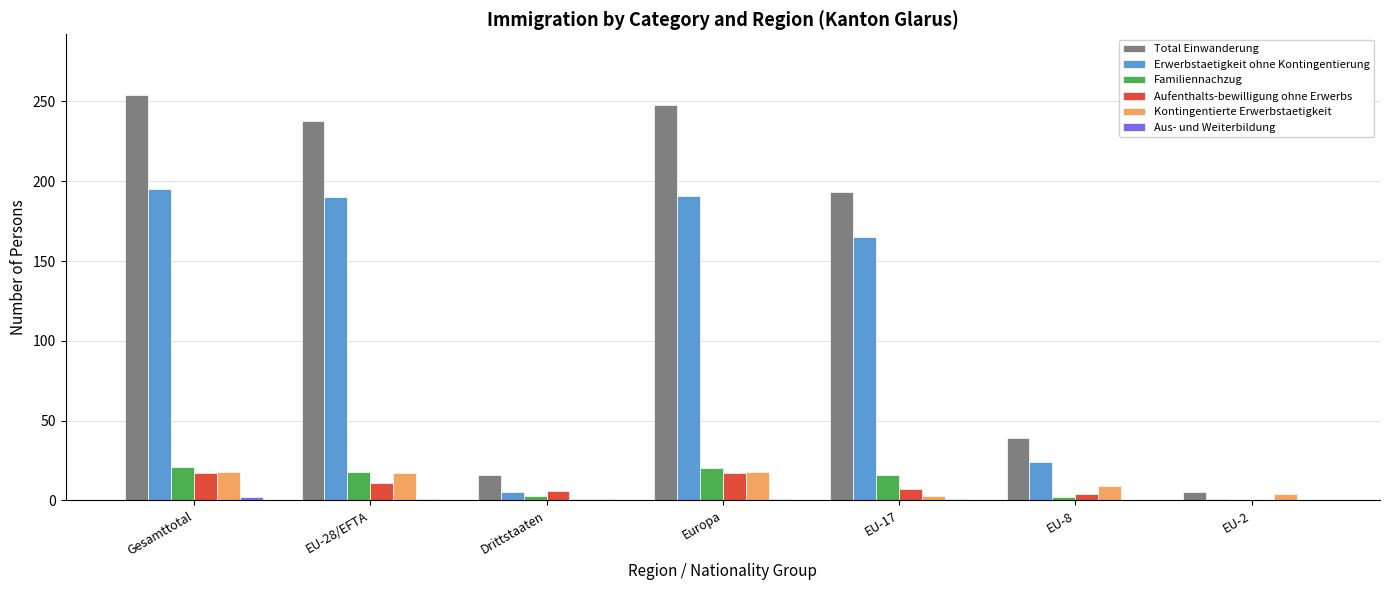

Is the value of Aufenthalts-bewilligung ohne Erwerbs at EU-8 greater than the value of Erwerbstaetigkeit ohne Kontingentierung at EU-17?

No